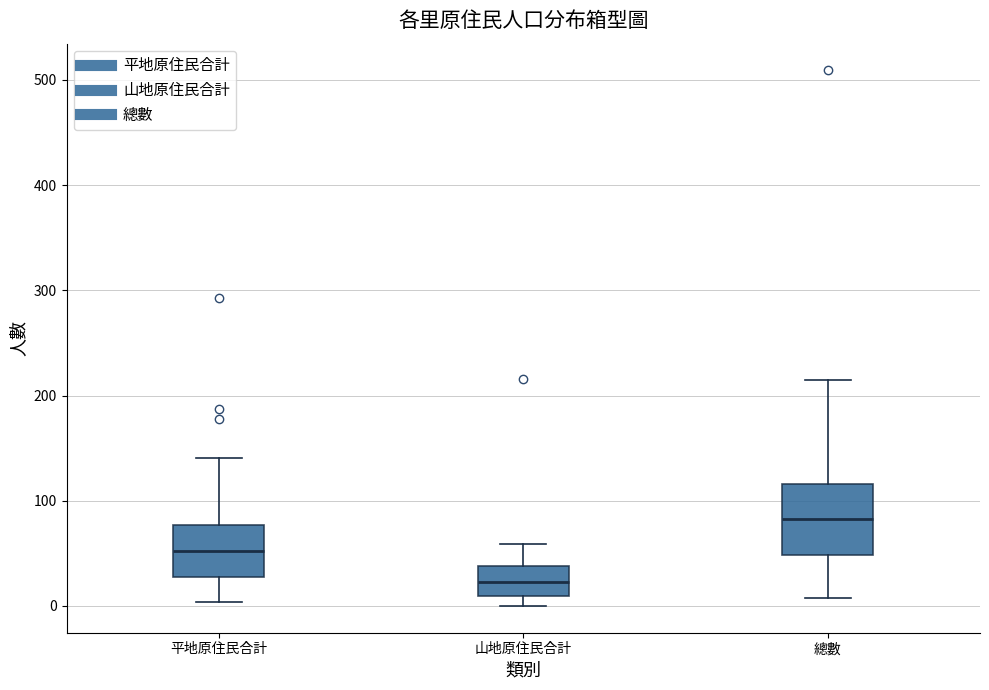

Which box's median line is the lowest?

山地原住民合計